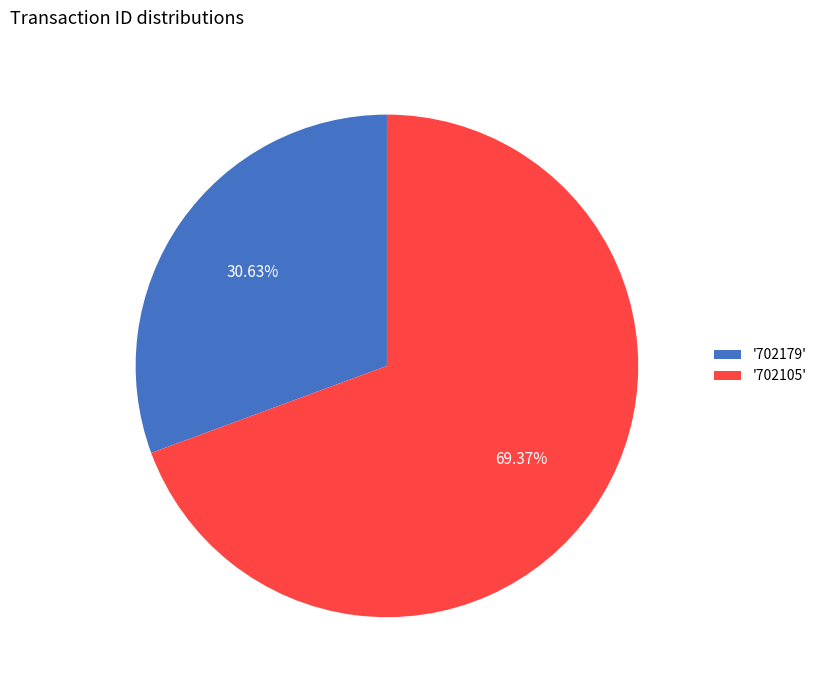

To the nearest percent, what is the difference between the largest and smallest slice percentages?

39%